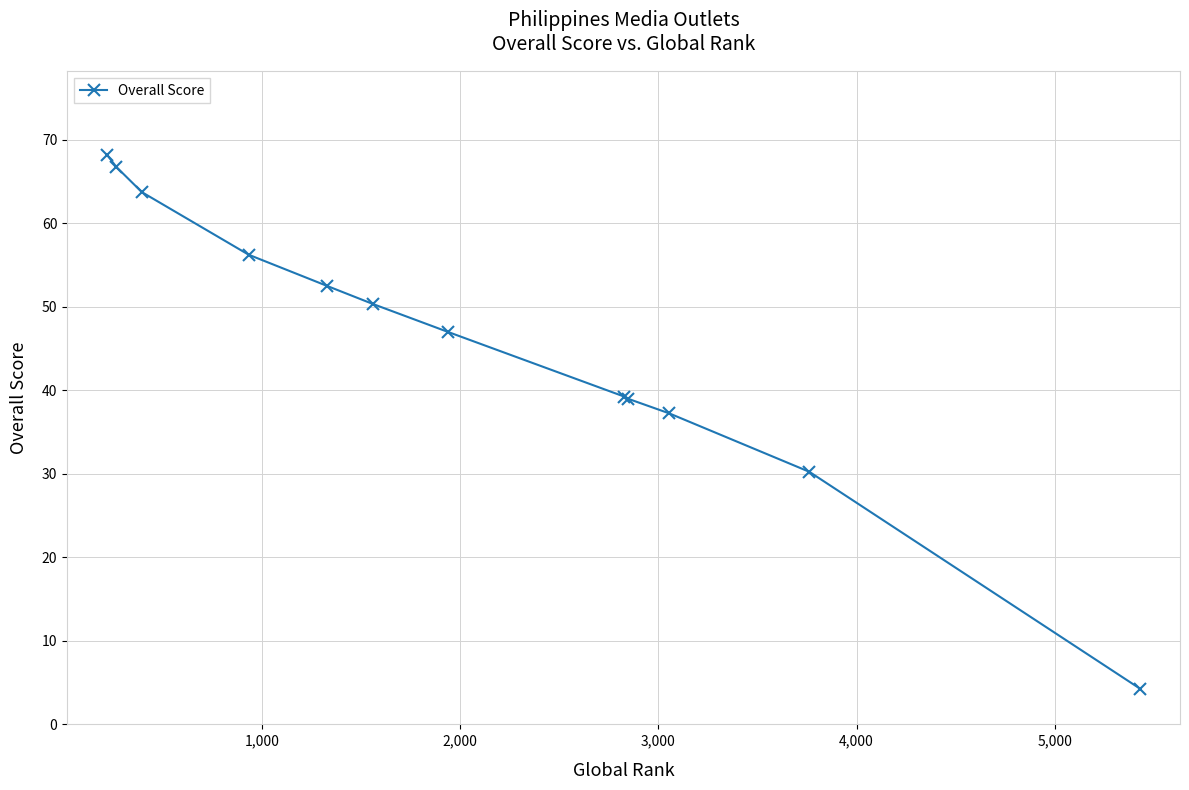

What is the difference between the second highest and second lowest values?

36.5